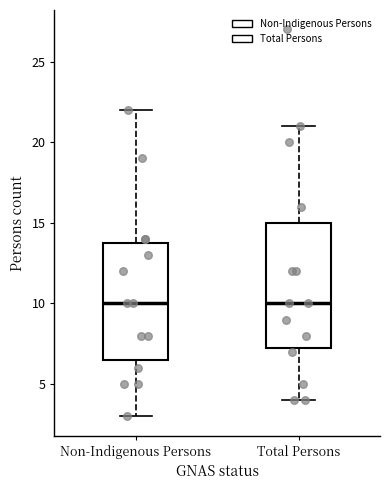

Reading left to right, read every box against the y-axis: the position of its median line, the range the box covers, and the ends of its whiskers. The values are not printed on the chart, so give them approximately, as read against the axis.

Non-Indigenous Persons: median 10.0, box 6.5 to 14.0, whiskers 3.0 to 22.0
Total Persons: median 10.0, box 7.5 to 15.0, whiskers 4.0 to 21.0